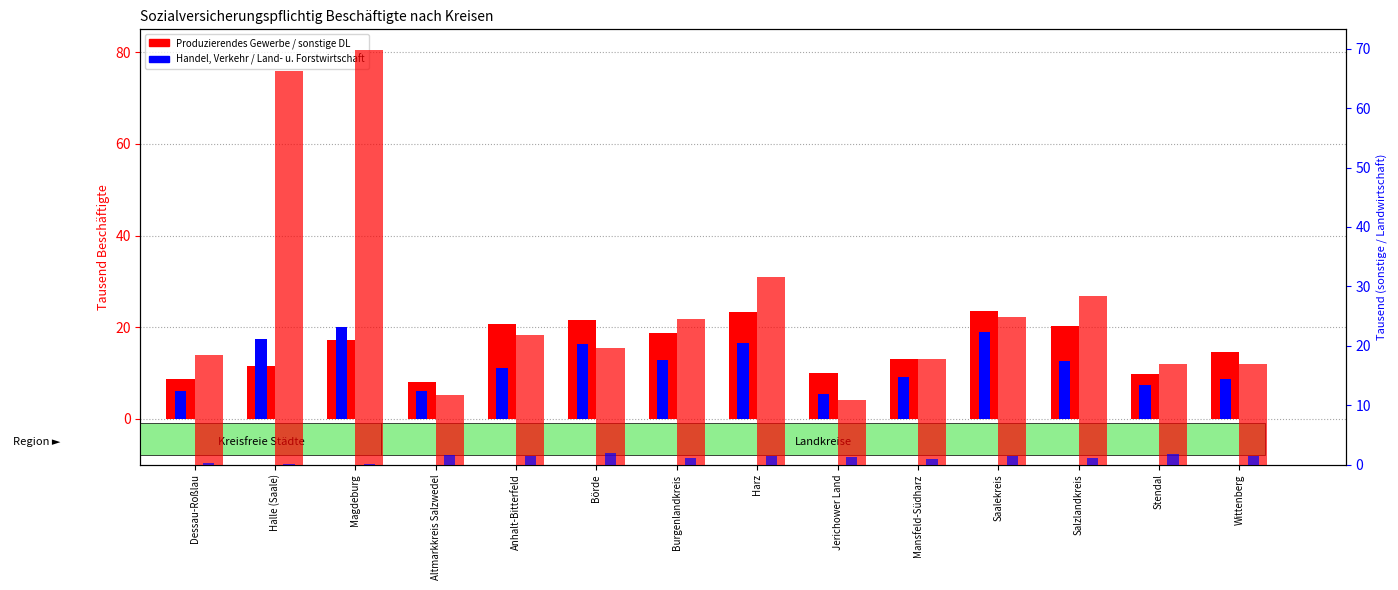

At which label is Handel, Verkehr, Gastgewerbe closest to 12?

Salzlandkreis